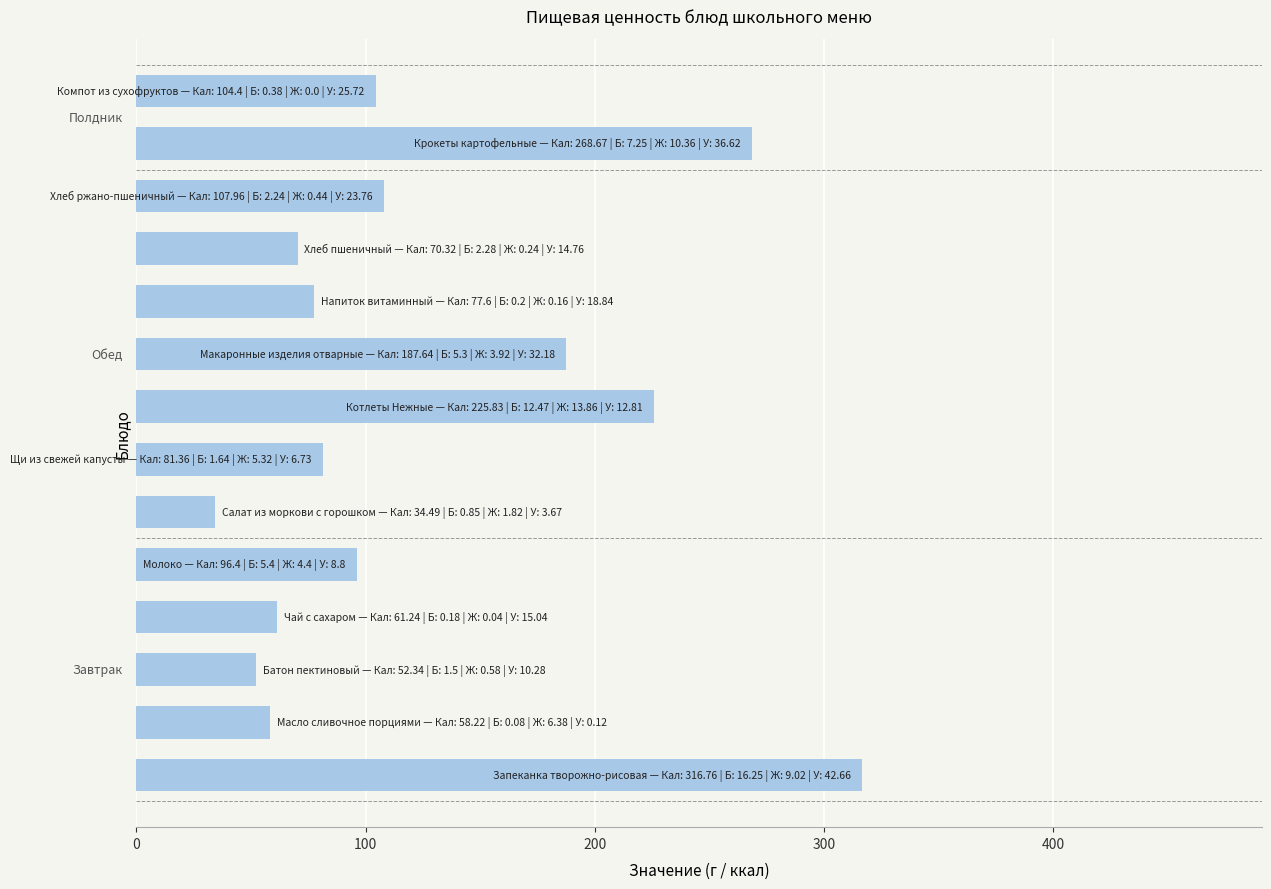

What is the average value?

124.5